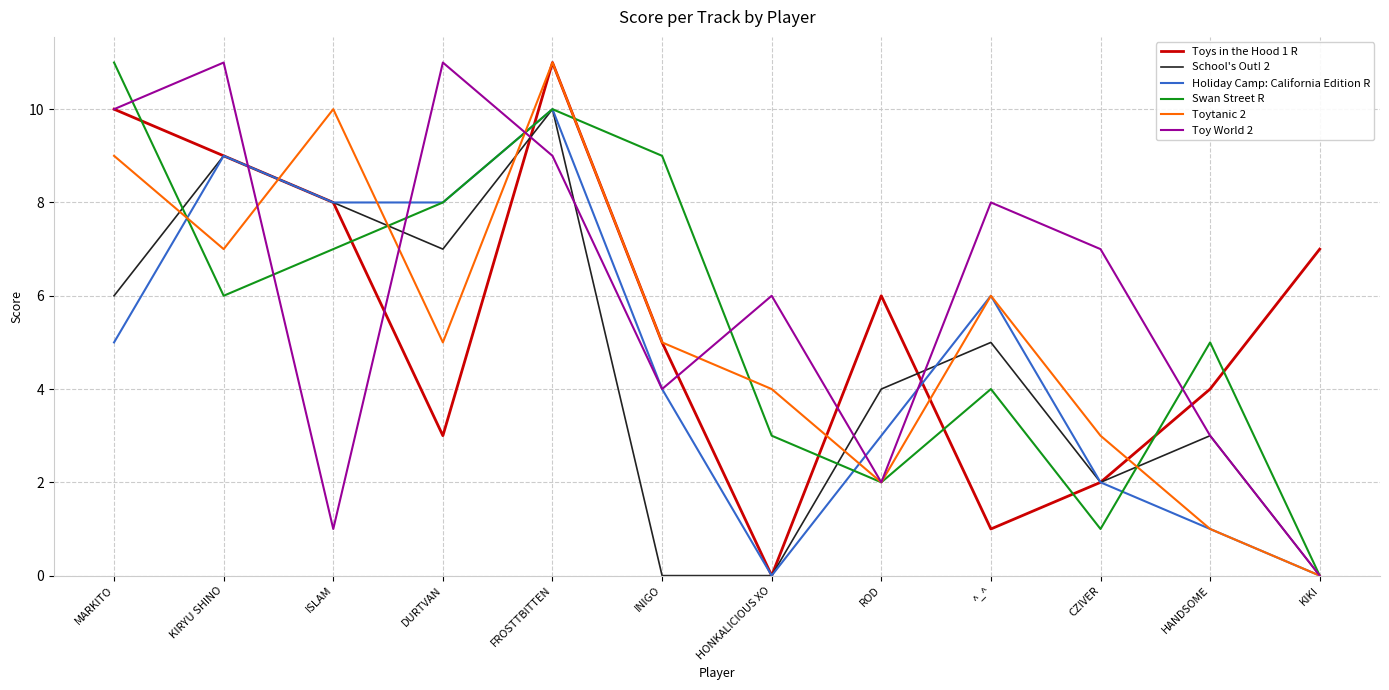

Which category has the lowest value in the Toys in the Hood 1 R series?

HONKALICIOUS XO